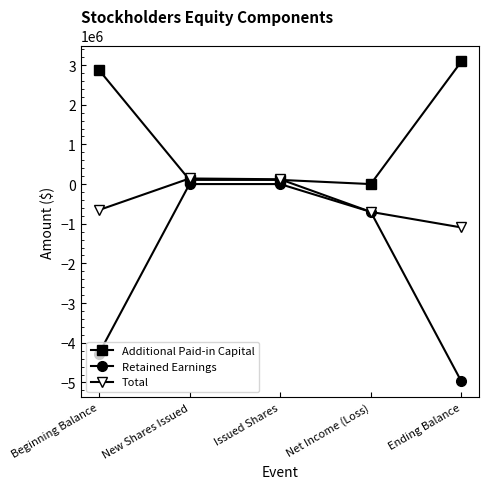

Which series has the largest total across all categories?

Additional Paid-in Capital